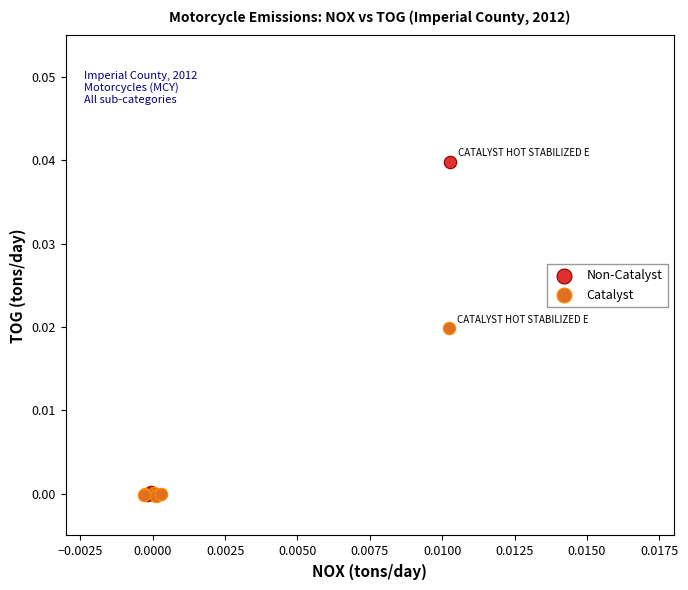

Which series contains the highest Y value?

Non-Catalyst